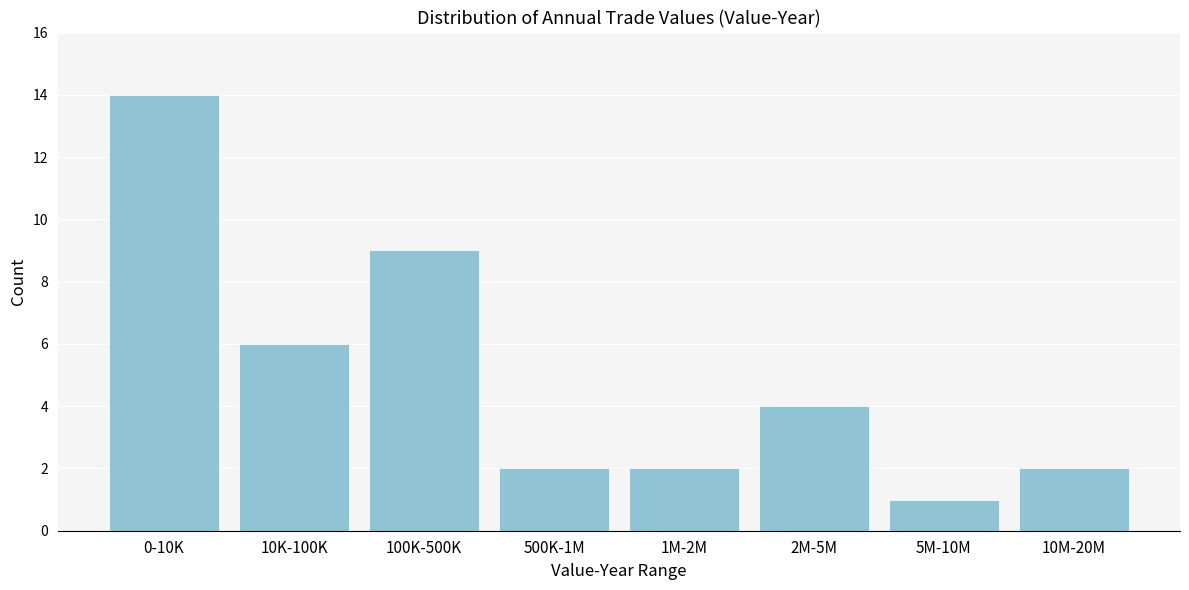

Reading left to right, transcribe all the data shown in this chart.

0-10K=14	10K-100K=6	100K-500K=9	500K-1M=2	1M-2M=2	2M-5M=4	5M-10M=1	10M-20M=2